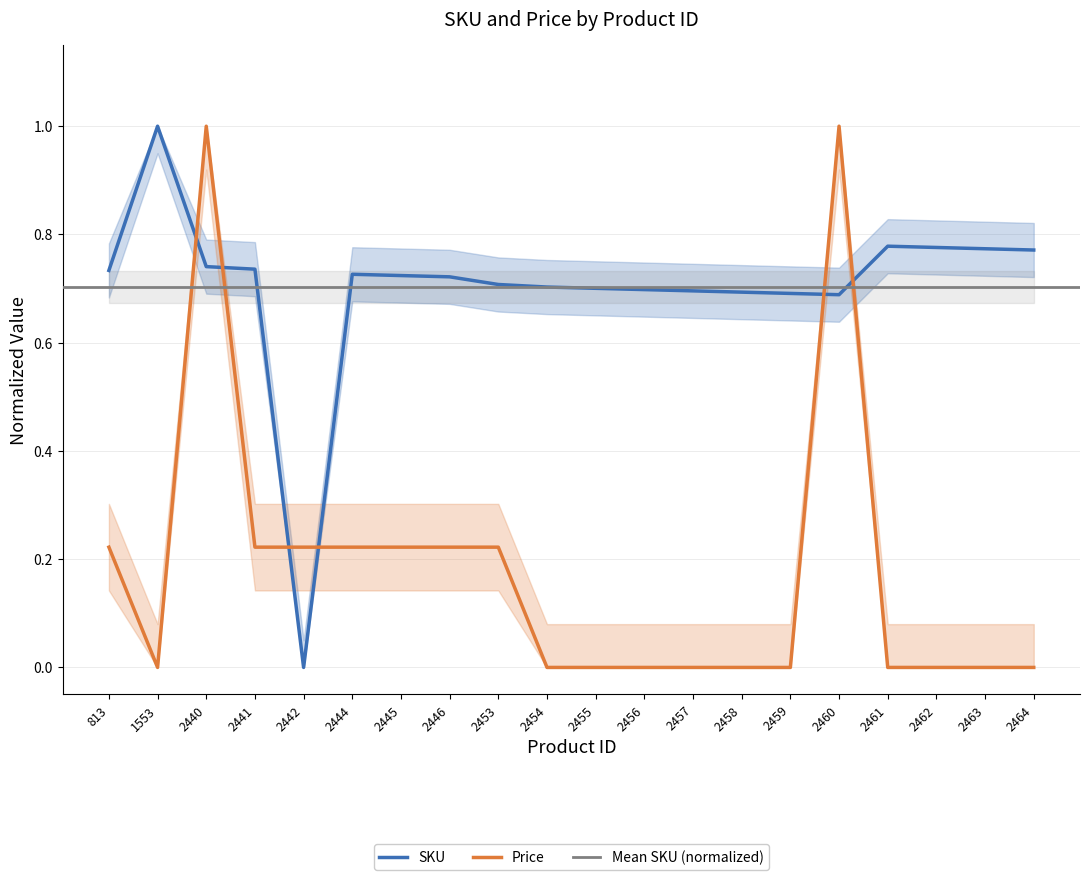

Reading left to right, what are all the values shown in this chart?

SKU: 813=0.7	1553=1.0	2440=0.7	2441=0.7	2442=0.0	2444=0.7	2445=0.7	2446=0.7	2453=0.7	2454=0.7	2455=0.7	2456=0.7	2457=0.7	2458=0.7	2459=0.7	2460=0.7	2461=0.8	2462=0.8	2463=0.8	2464=0.8
Price: 813=0.2	1553=0.0	2440=1.0	2441=0.2	2442=0.2	2444=0.2	2445=0.2	2446=0.2	2453=0.2	2454=0.0	2455=0.0	2456=0.0	2457=0.0	2458=0.0	2459=0.0	2460=1.0	2461=0.0	2462=0.0	2463=0.0	2464=0.0